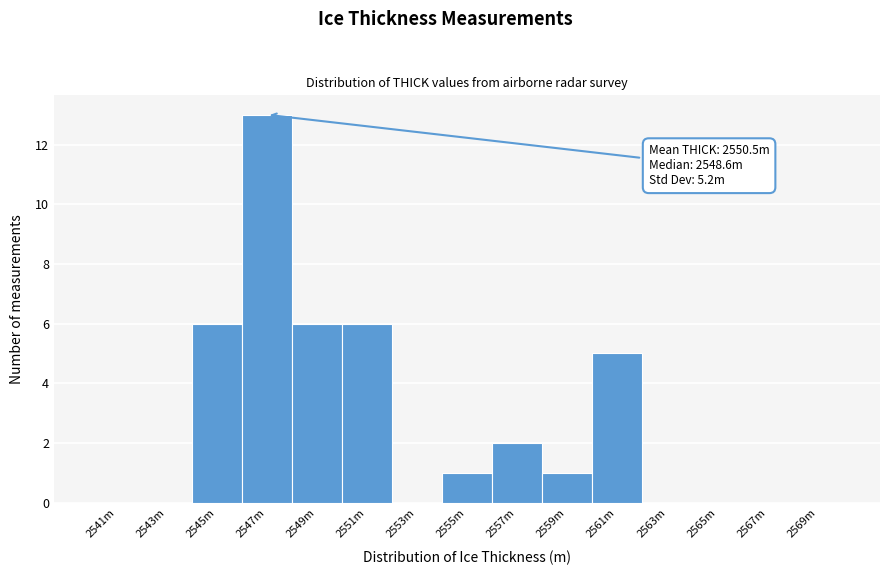

Reading right to left, transcribe all the data shown in this chart.

2569m=0	2567m=0	2565m=0	2563m=0	2561m=5	2559m=1	2557m=2	2555m=1	2553m=0	2551m=6	2549m=6	2547m=13	2545m=6	2543m=0	2541m=0